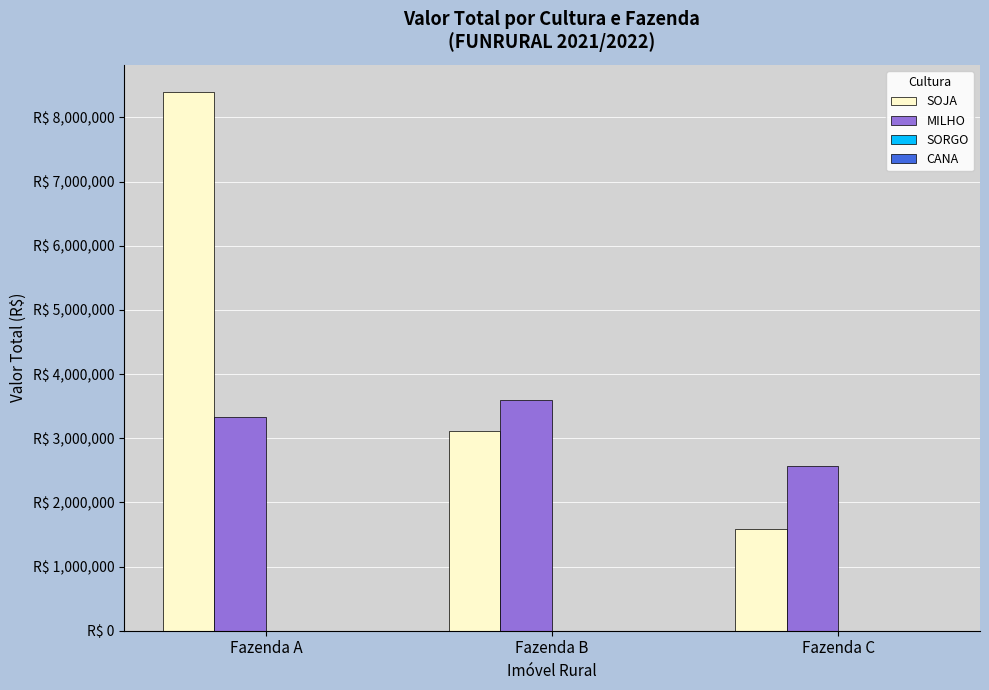

Rank the categories by CANA value from highest to lowest.

Fazenda A, Fazenda B, Fazenda C